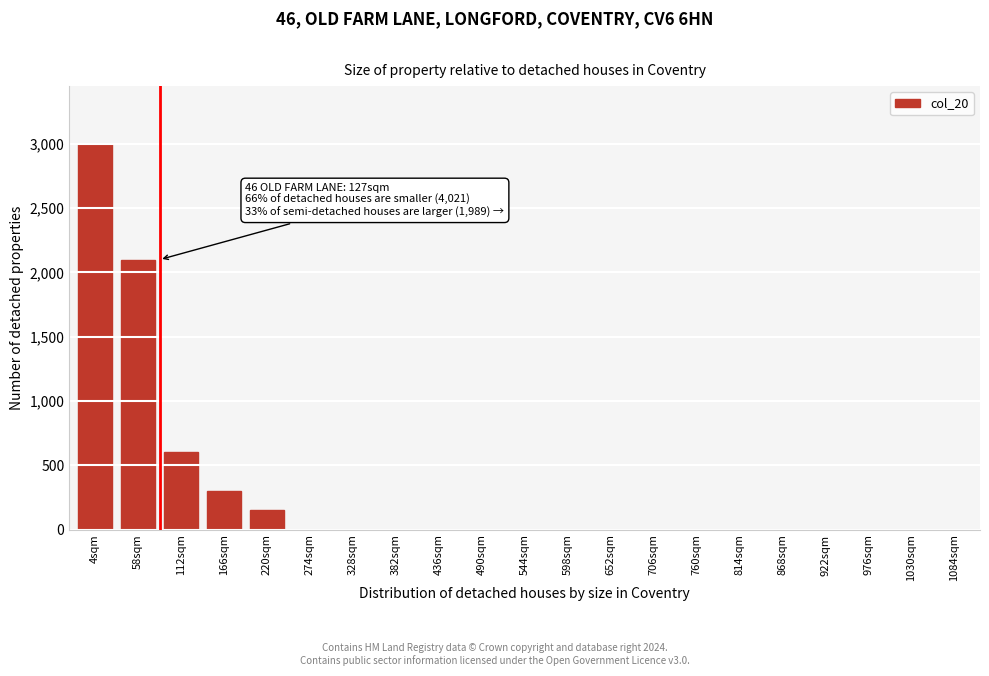

Reading left to right, transcribe all the data shown in this chart.

4sqm=3000	58sqm=2100	112sqm=600	166sqm=300	220sqm=150	274sqm=0	328sqm=0	382sqm=0	436sqm=0	490sqm=0	544sqm=0	598sqm=0	652sqm=0	706sqm=0	760sqm=0	814sqm=0	868sqm=0	922sqm=0	976sqm=0	1030sqm=0	1084sqm=0